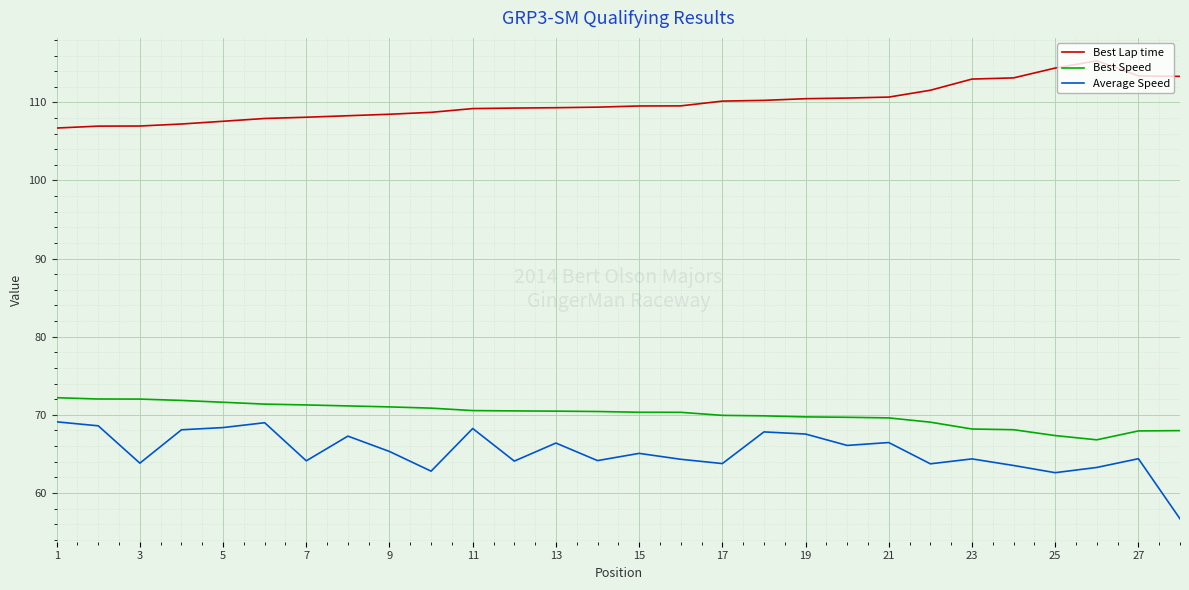

Which series has the largest total across all categories?

Best Lap time